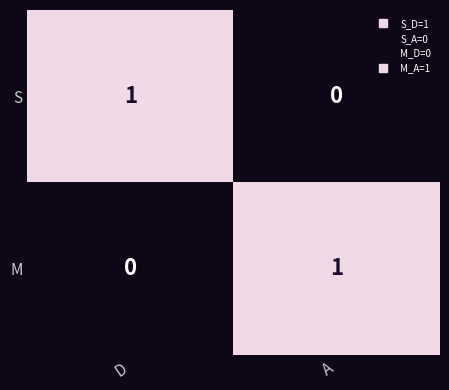

Rank the categories by M value from highest to lowest.

A, D